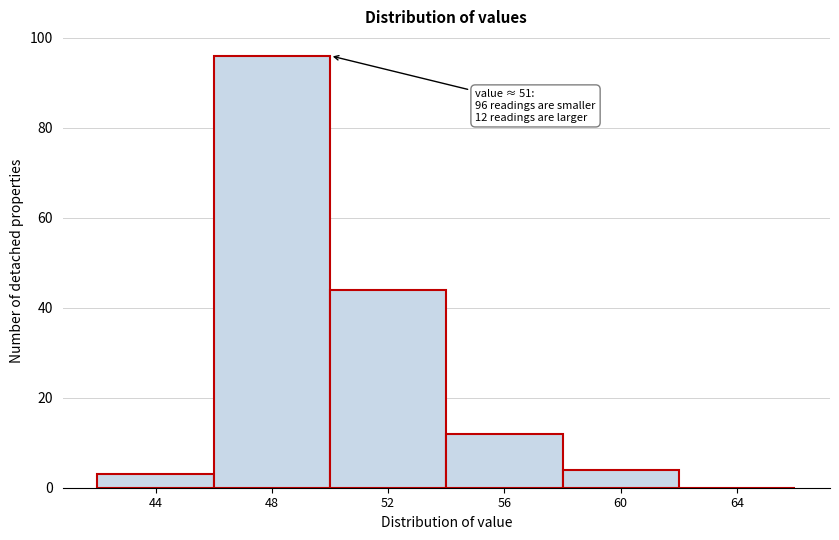

Reading left to right, what are all the values shown in this chart?

44=3	48=96	52=44	56=12	60=4	64=0